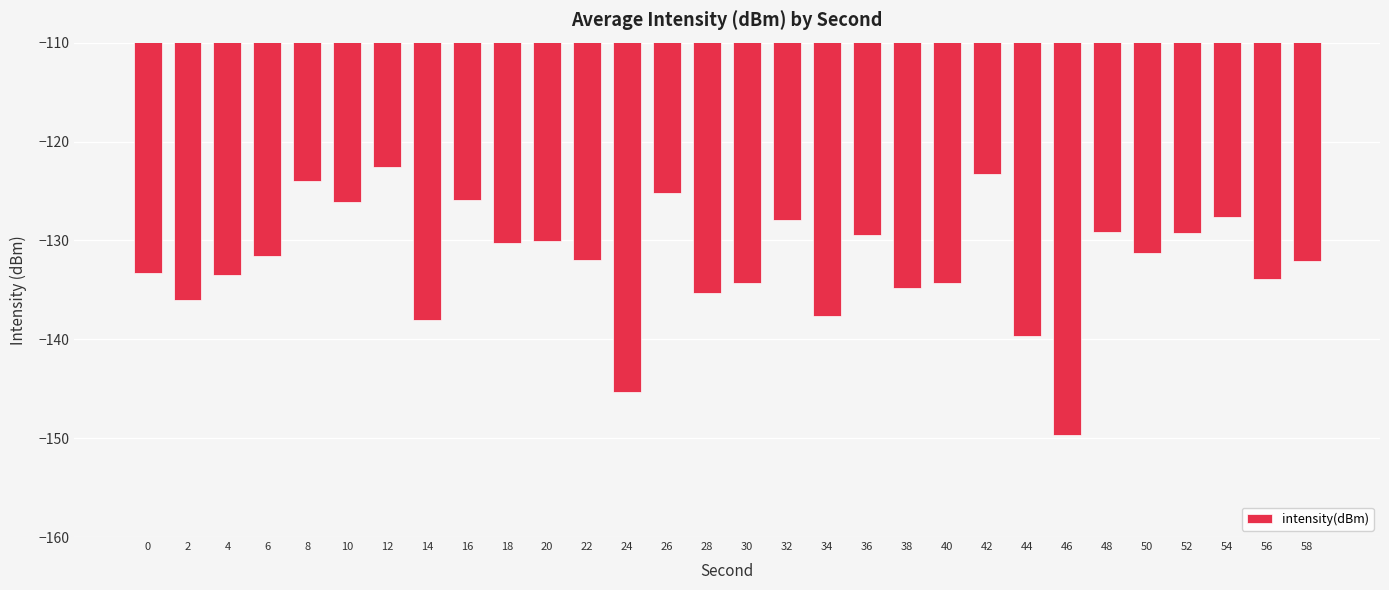

Which category has the lowest value across all series?

46